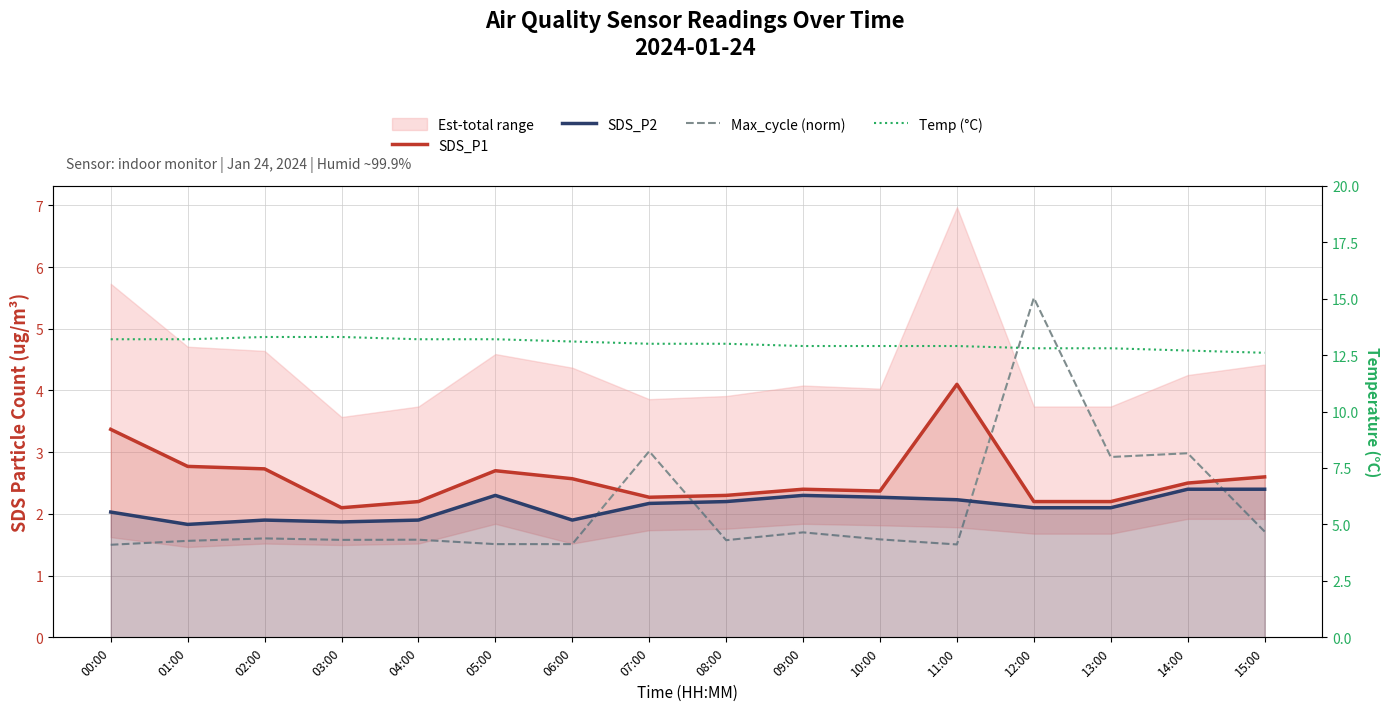

What is the sum of the SDS_P2 values at 02:00 and 06:00?

3.8